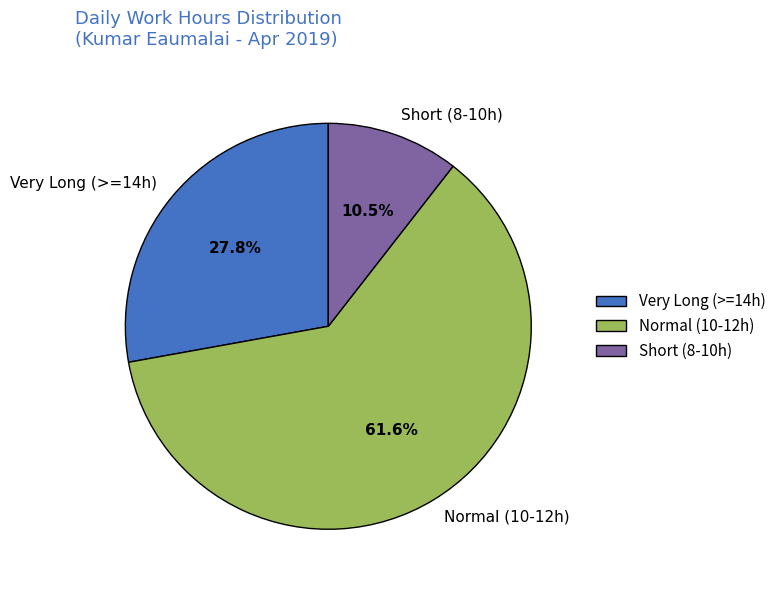

Do Short (8-10h) and Normal (10-12h) together represent more than half of the pie?

Yes